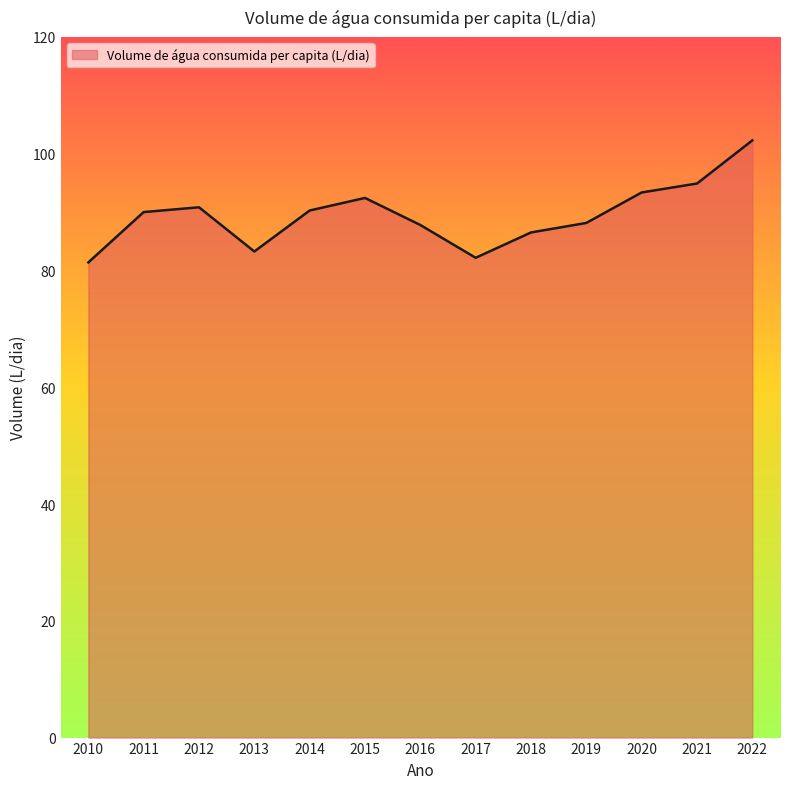

How many lines are shown in the chart?

1